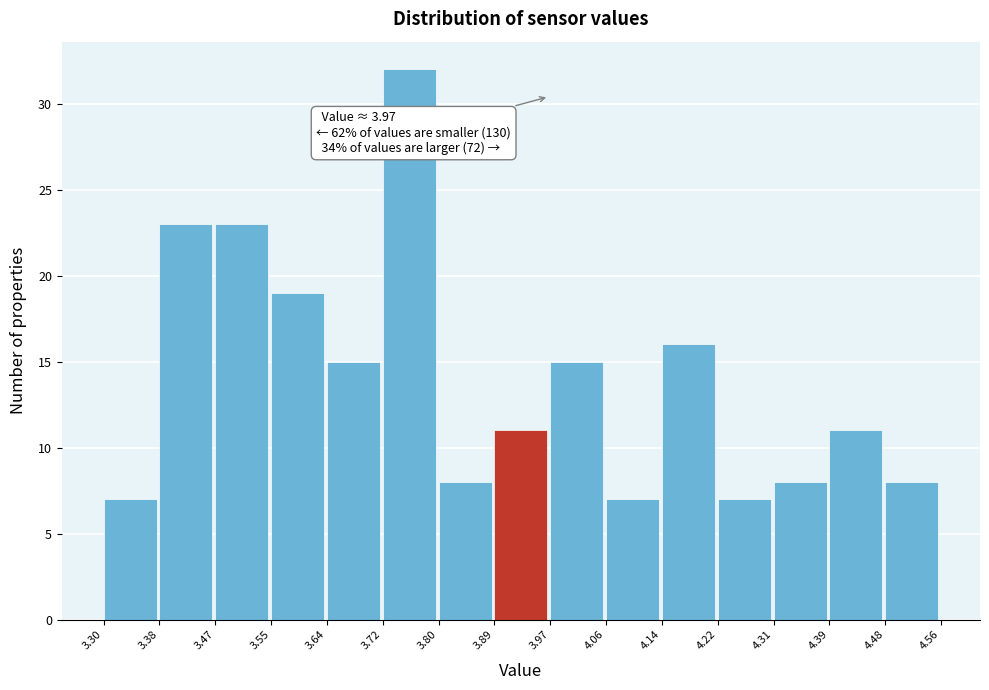

Which range on the x-axis has the tallest bar?

3.72 to 3.80